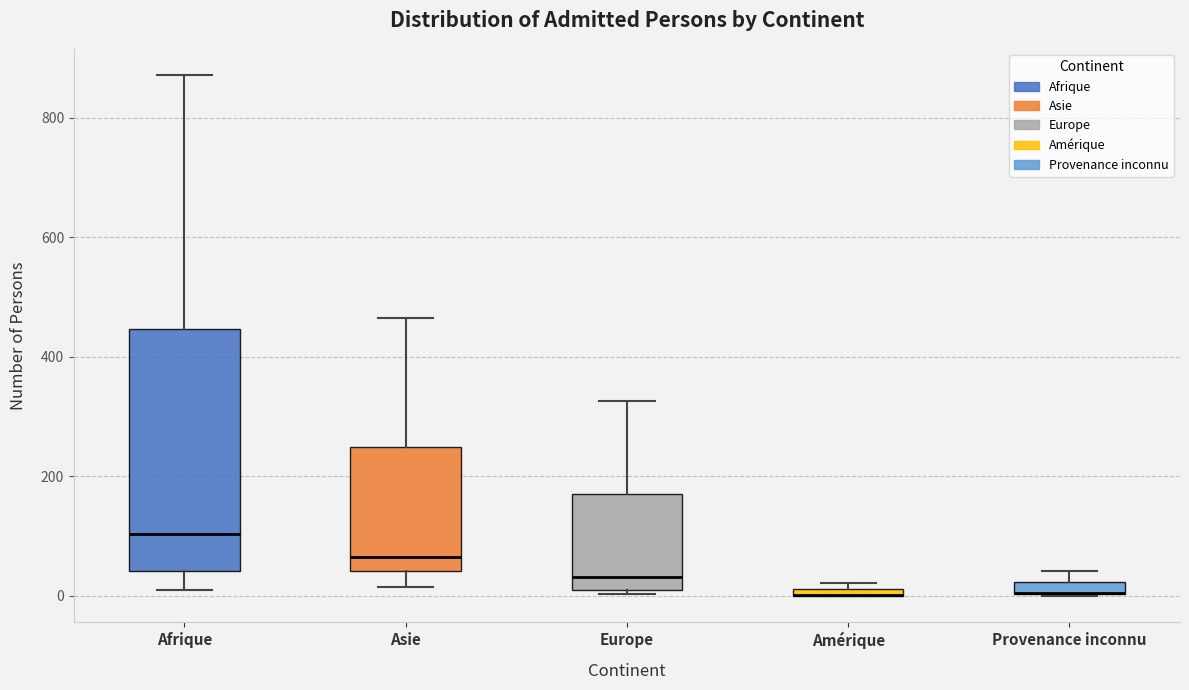

Which box is the tallest, from its lower edge to its upper edge?

Afrique